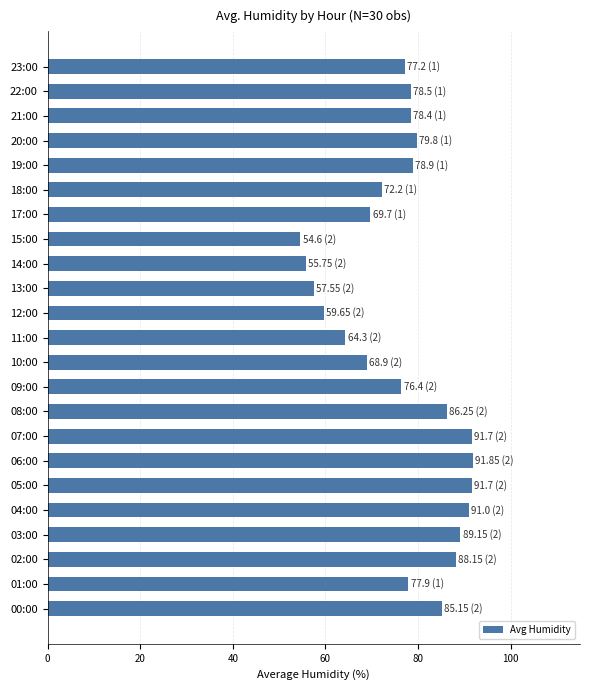

What is the minimum value shown in the chart?

54.6